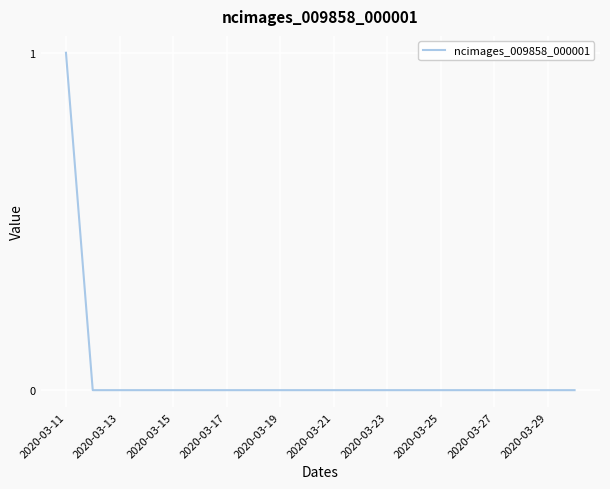

What is the maximum value shown in the chart?

1